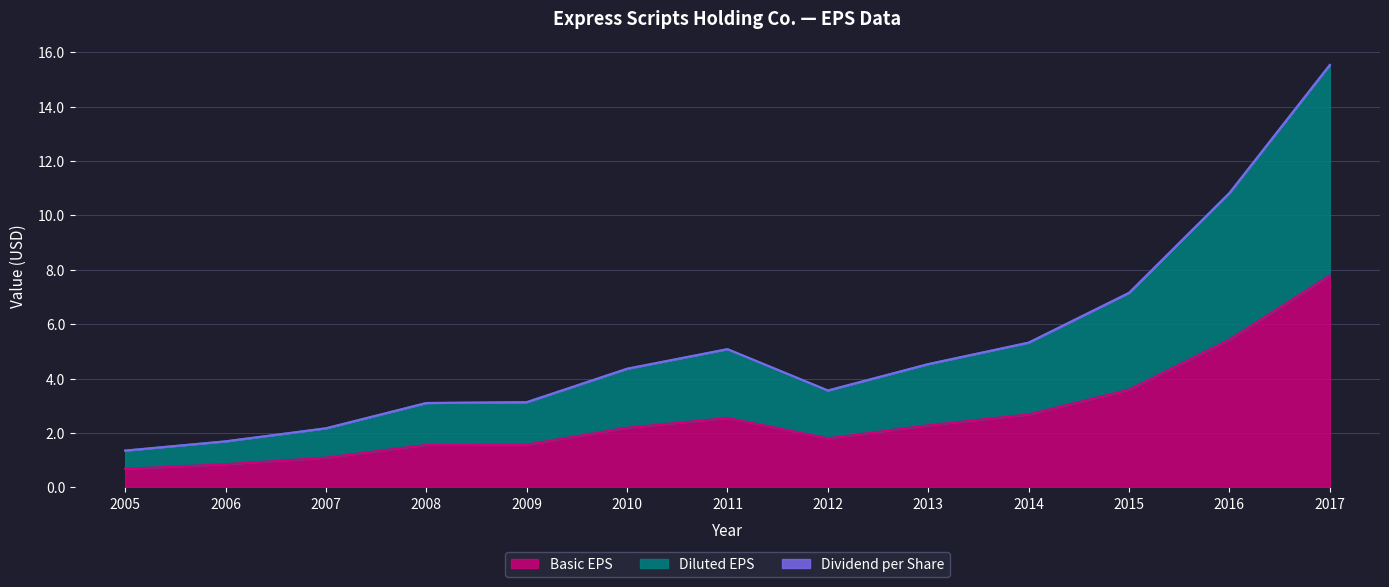

True or false: Basic EPS and Diluted EPS intersect in this chart.

False